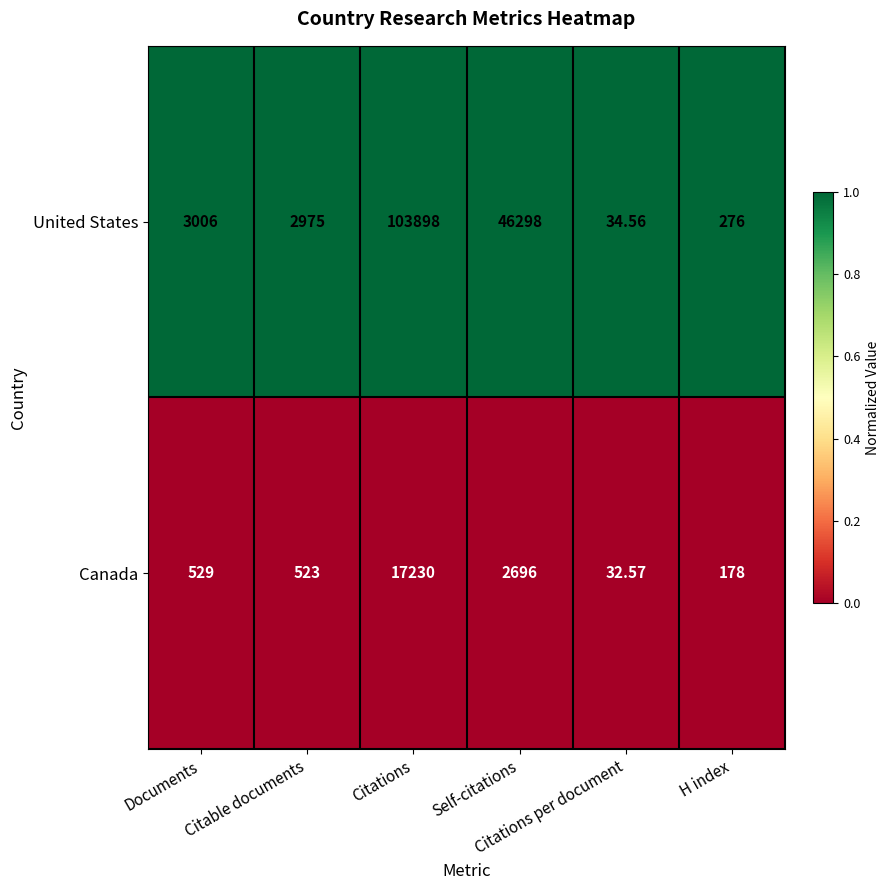

List the series in order of their overall mean, highest first.

United States, Canada